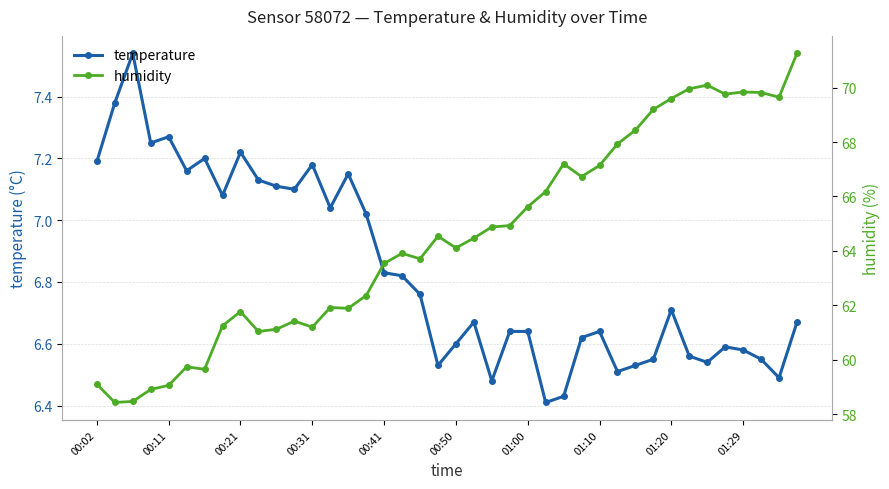

At how many categories does at least one series exceed 40?

40